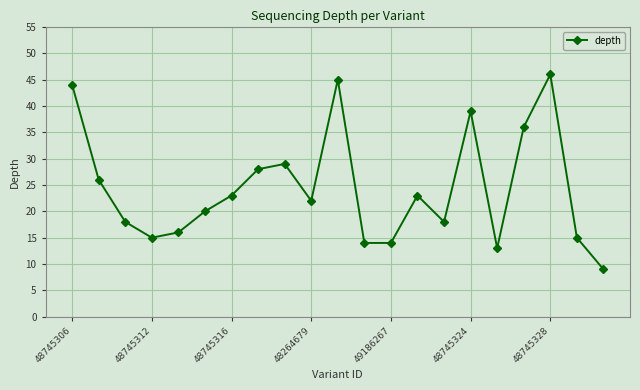

True or false: there are more than 1 points higher than both neighbors.

True